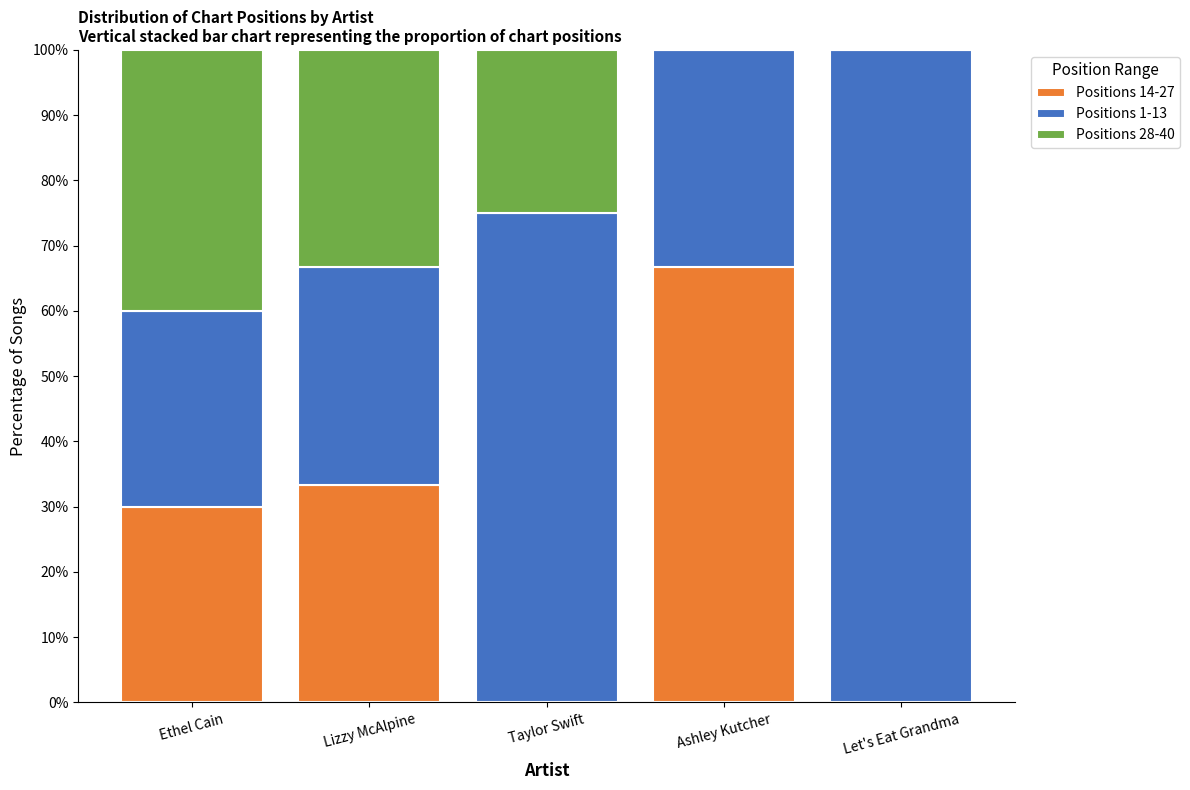

What is the sum of the Positions 14-27 values at Ashley Kutcher and Ethel Cain?

96.7